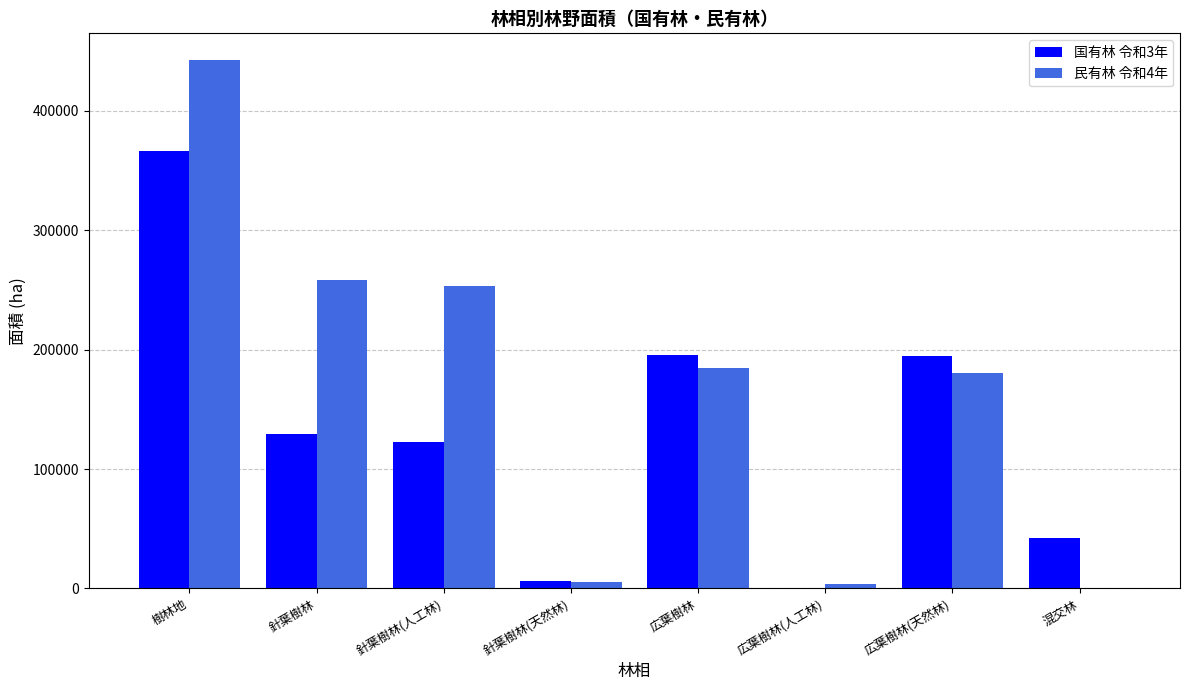

Is the value of 国有林 令和3年 at 広葉樹林(人工林) greater than the value of 民有林 令和4年 at 針葉樹林(天然林)?

No